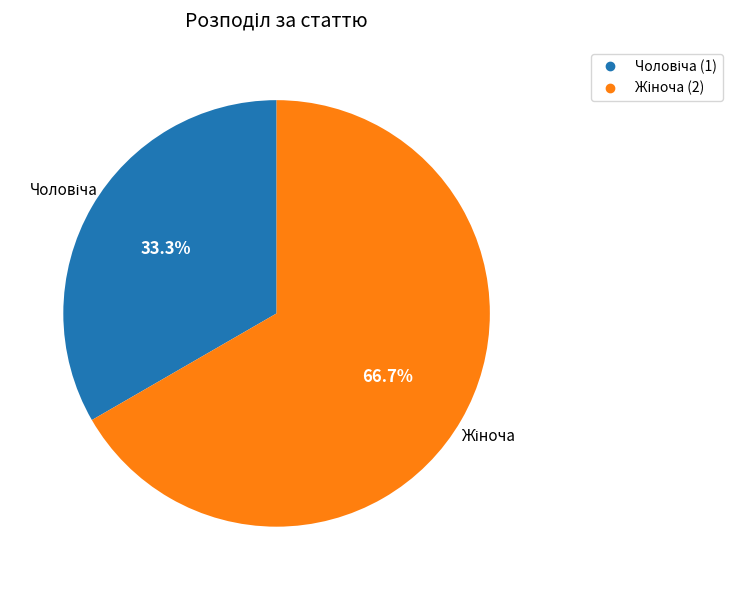

Is there any slice that represents more than half of the pie?

Yes